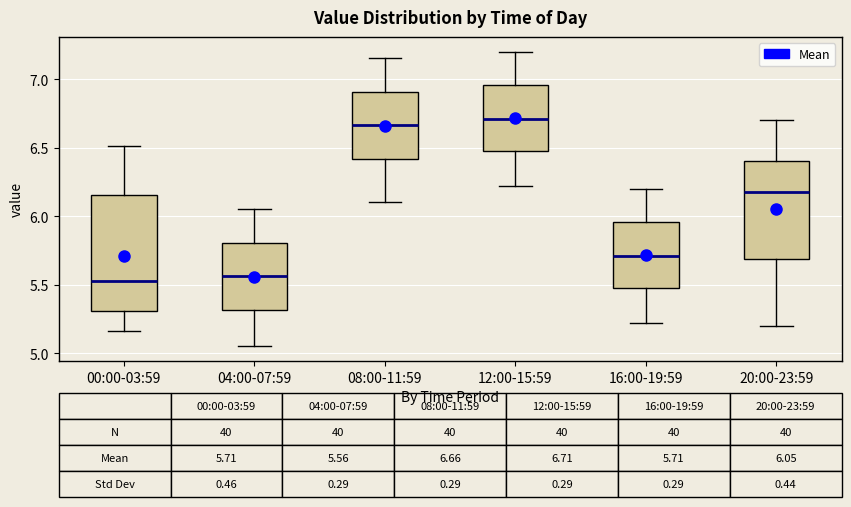

Which box is the tallest, from its lower edge to its upper edge?

00:00-03:59